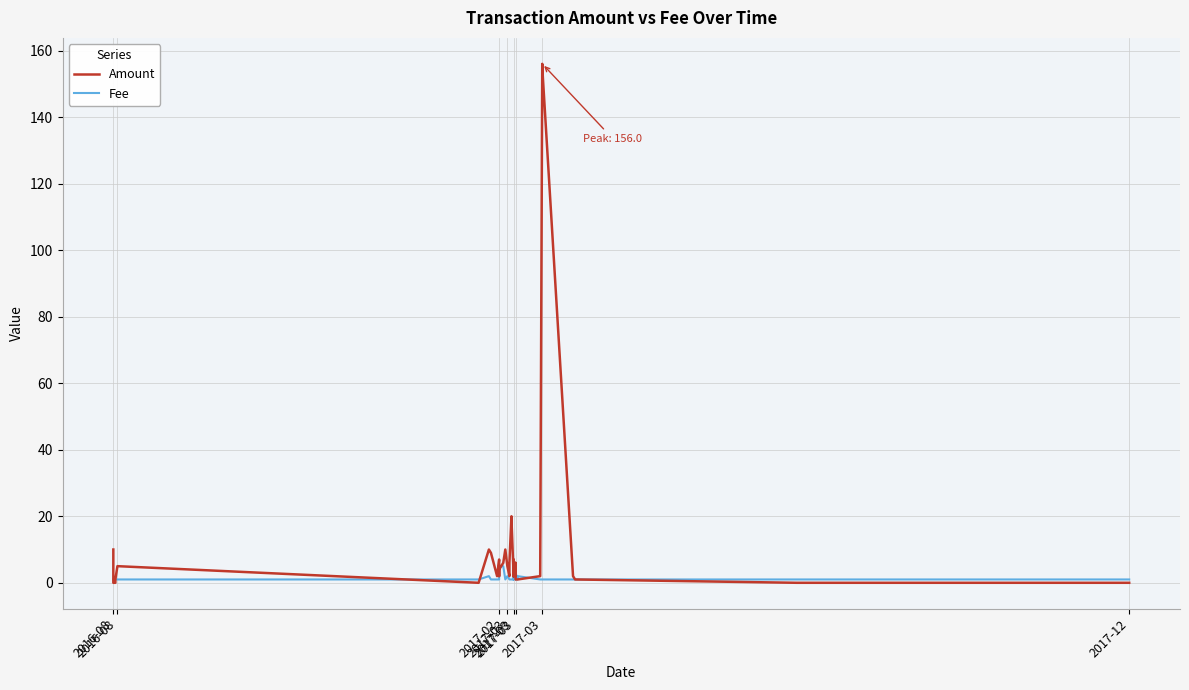

At how many categories does at least one series exceed 13?

4